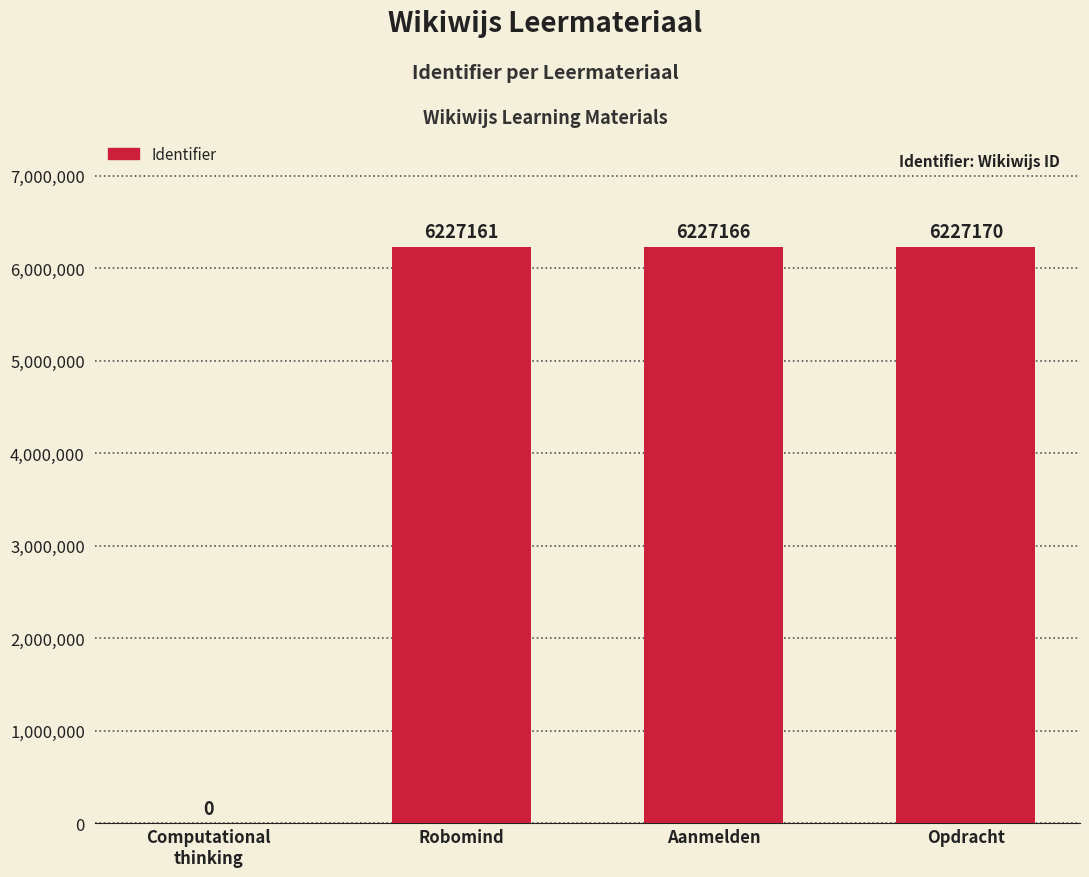

What is the maximum value shown in the chart?

6227170